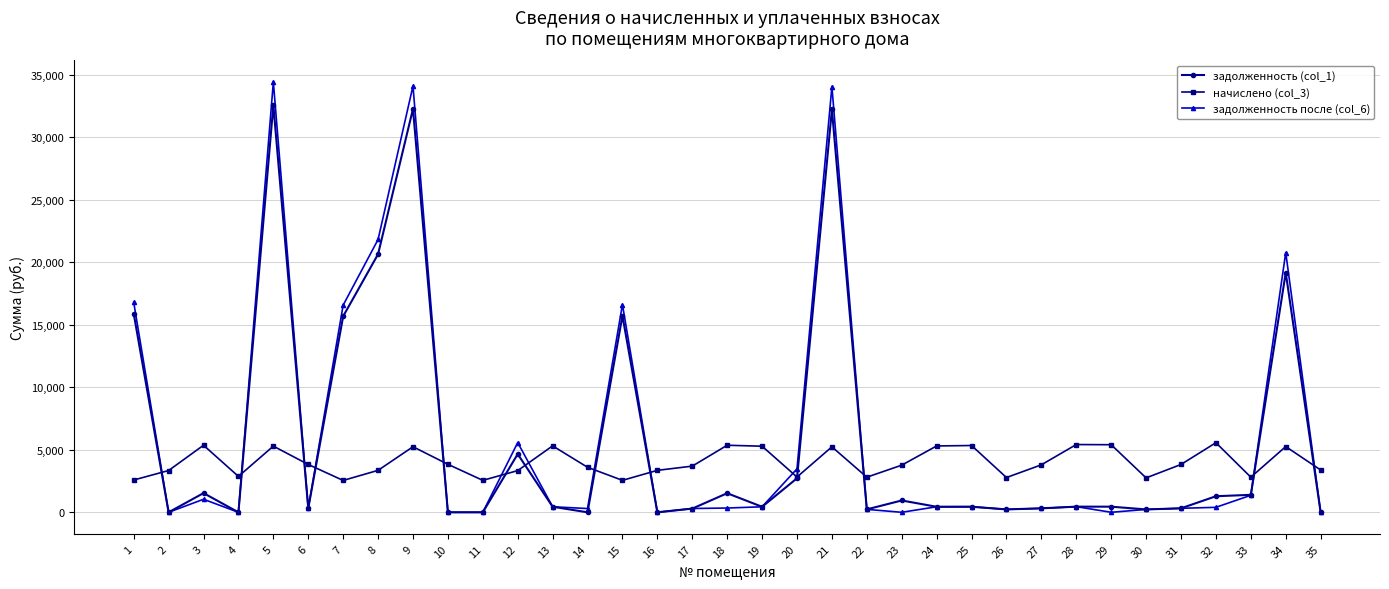

The value of задолженность (col_1) at 3 is 1535.2. True or false?

True